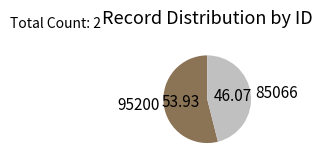

Is the sum of 95200 and 85066 greater than half?

Yes